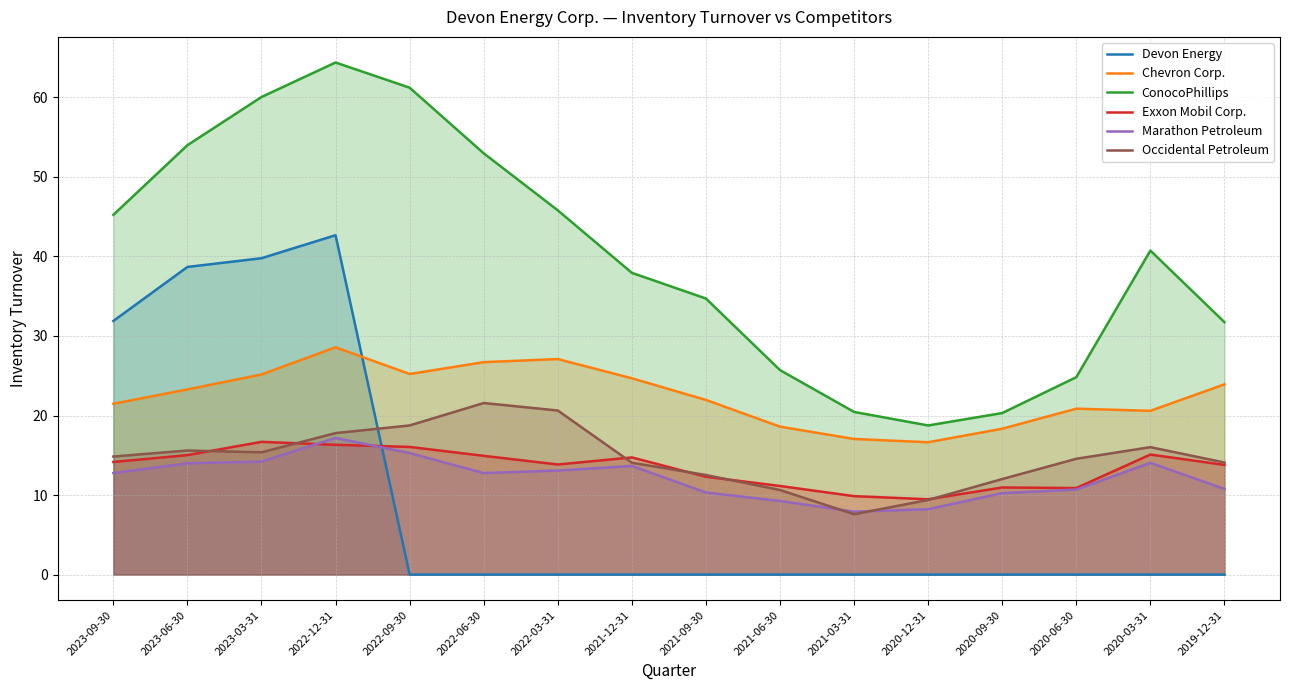

In Chevron Corp., how many points are lower than both neighbors (excluding endpoints)?

3